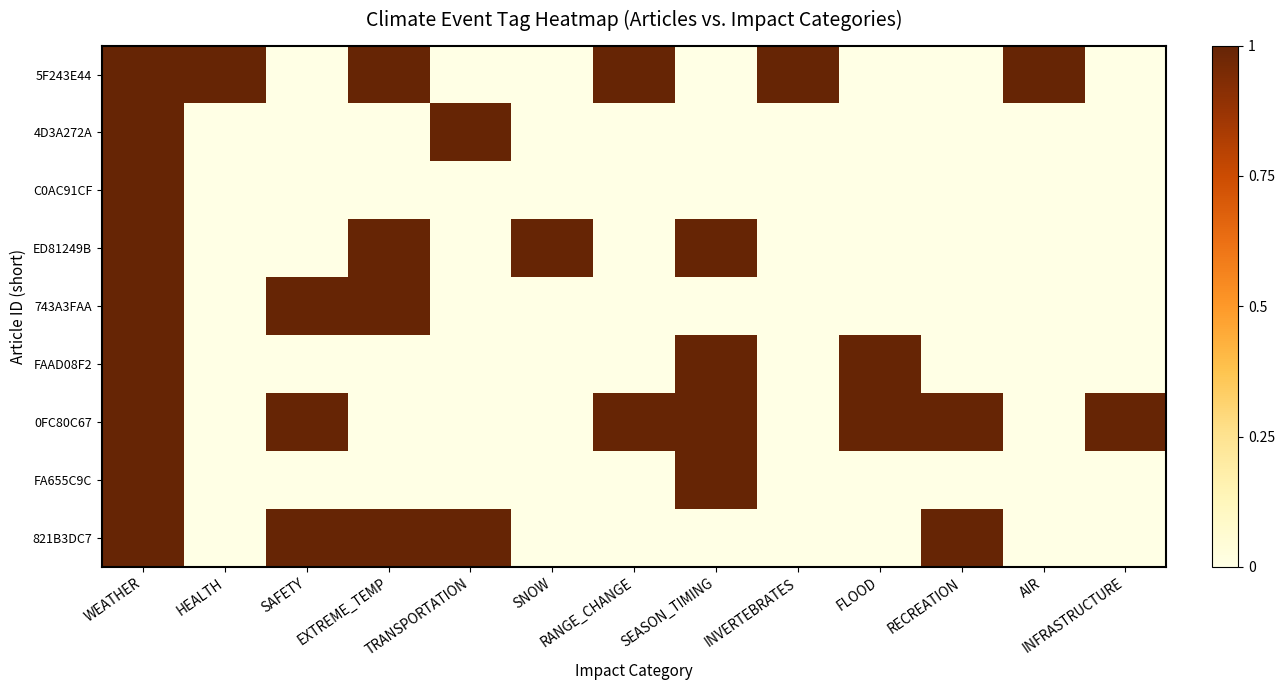

At how many categories does at least one series exceed 0?

13